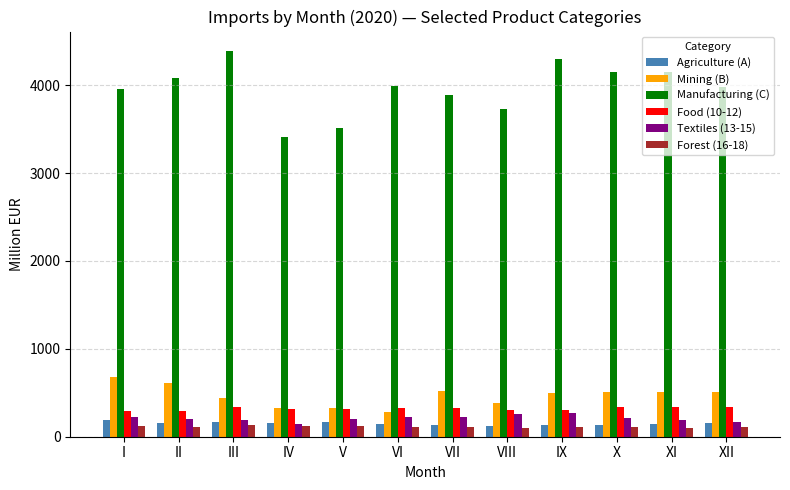

Is the value of Mining (B) at V greater than the value of Agriculture (A) at III?

Yes